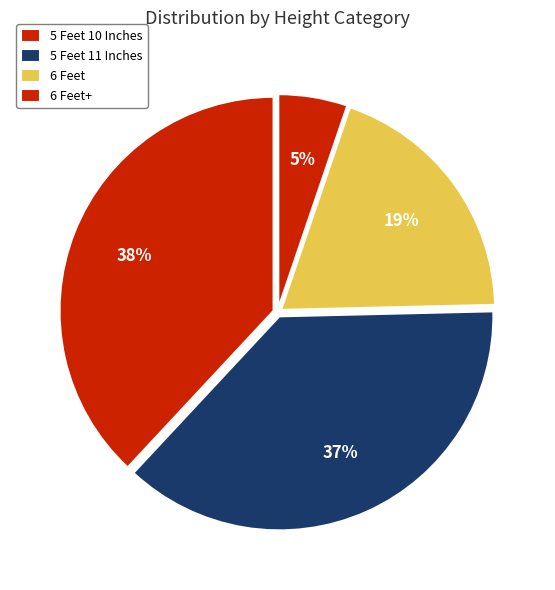

The 5 Feet 10 Inches slice represents 38% of the pie. True or false?

True